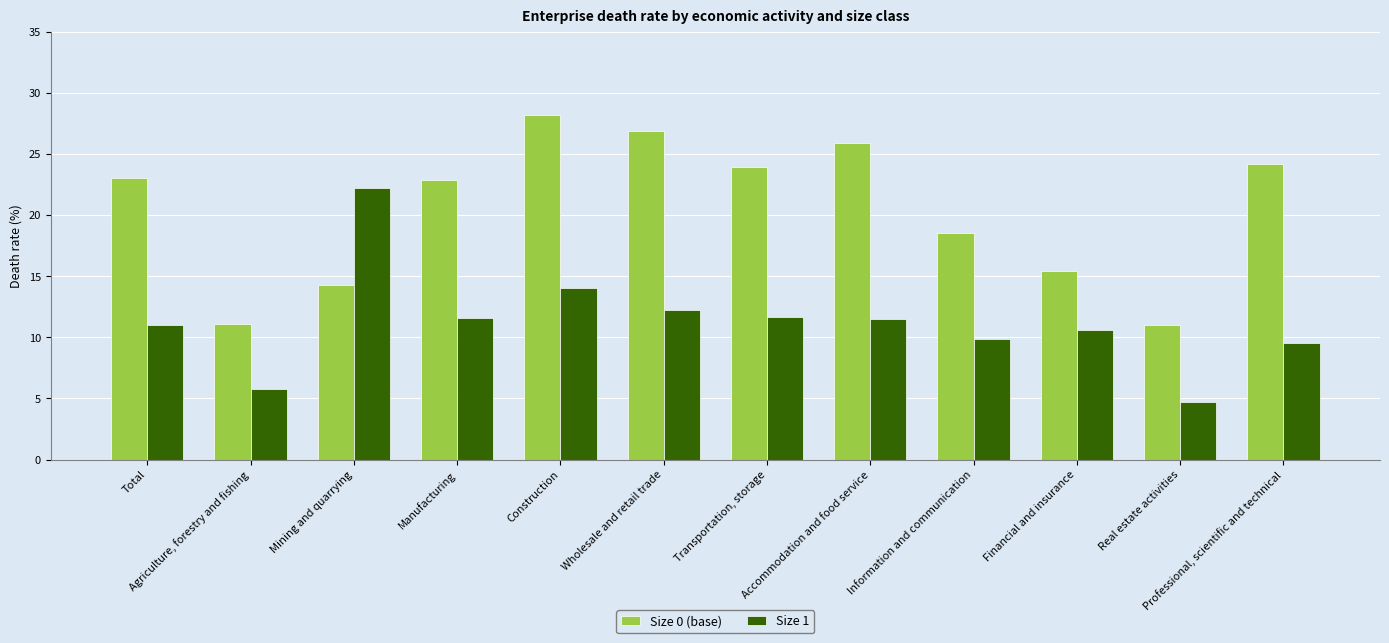

What is the sum of all Size 1 values?

134.7